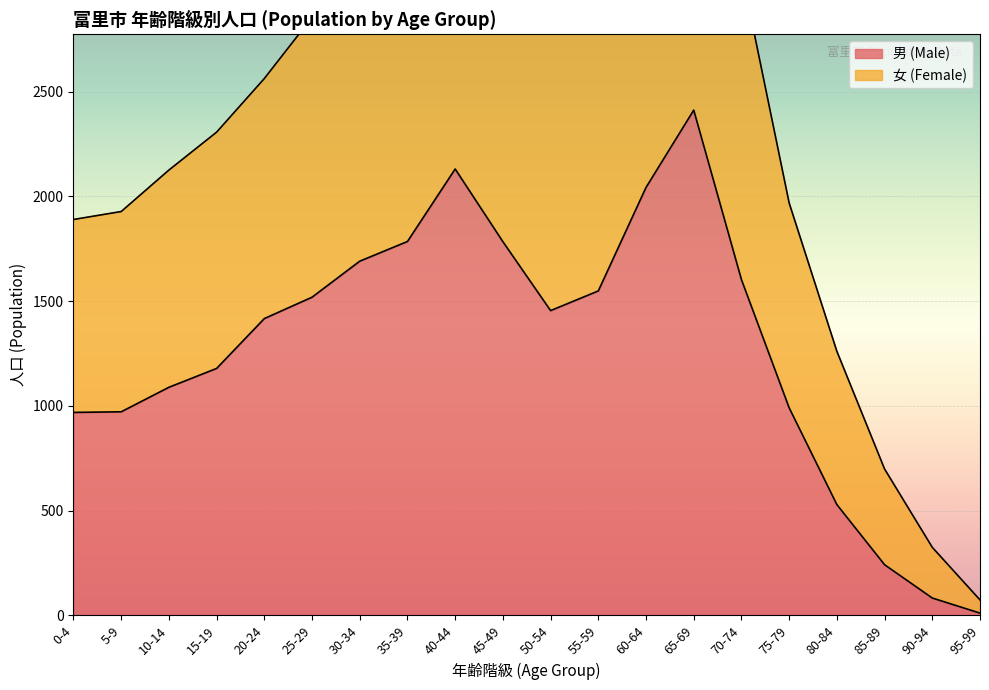

Reading right to left, what are all the values shown in this chart?

男 (Male): 95-99=11	90-94=83	85-89=242	80-84=529	75-79=991	70-74=1603	65-69=2412	60-64=2043	55-59=1549	50-54=1455	45-49=1784	40-44=2131	35-39=1785	30-34=1691	25-29=1519	20-24=1417	15-19=1179	10-14=1089	5-9=972	0-4=969
女 (Female): 95-99=74	90-94=325	85-89=699	80-84=1261	75-79=1969	70-74=3075	65-69=4779	60-64=4072	55-59=3180	50-54=2845	45-49=3413	40-44=4010	35-39=3377	30-34=3139	25-29=2855	20-24=2563	15-19=2307	10-14=2126	5-9=1928	0-4=1890